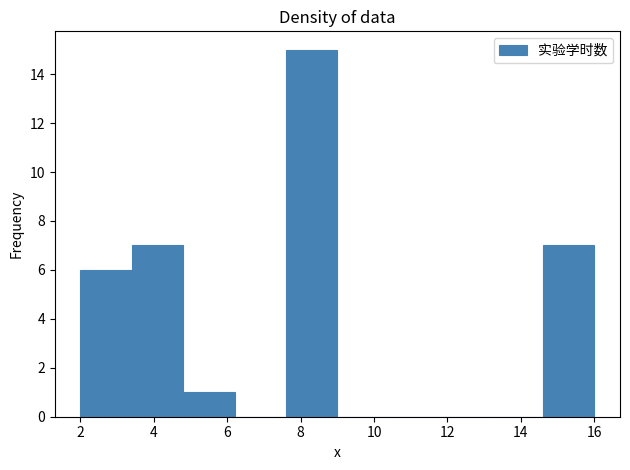

Reading left to right, transcribe this chart: for each bar, give the range it covers on the x-axis and its height. The values are not printed on the chart, so give them approximately, as read against the axis.

2.0 to 3.4: 6
3.4 to 4.8: 7
4.8 to 6.2: 1
6.2 to 7.6: 0
7.6 to 9.0: 15
9.0 to 10.4: 0
10.4 to 11.8: 0
11.8 to 13.2: 0
13.2 to 14.6: 0
14.6 to 16.0: 7